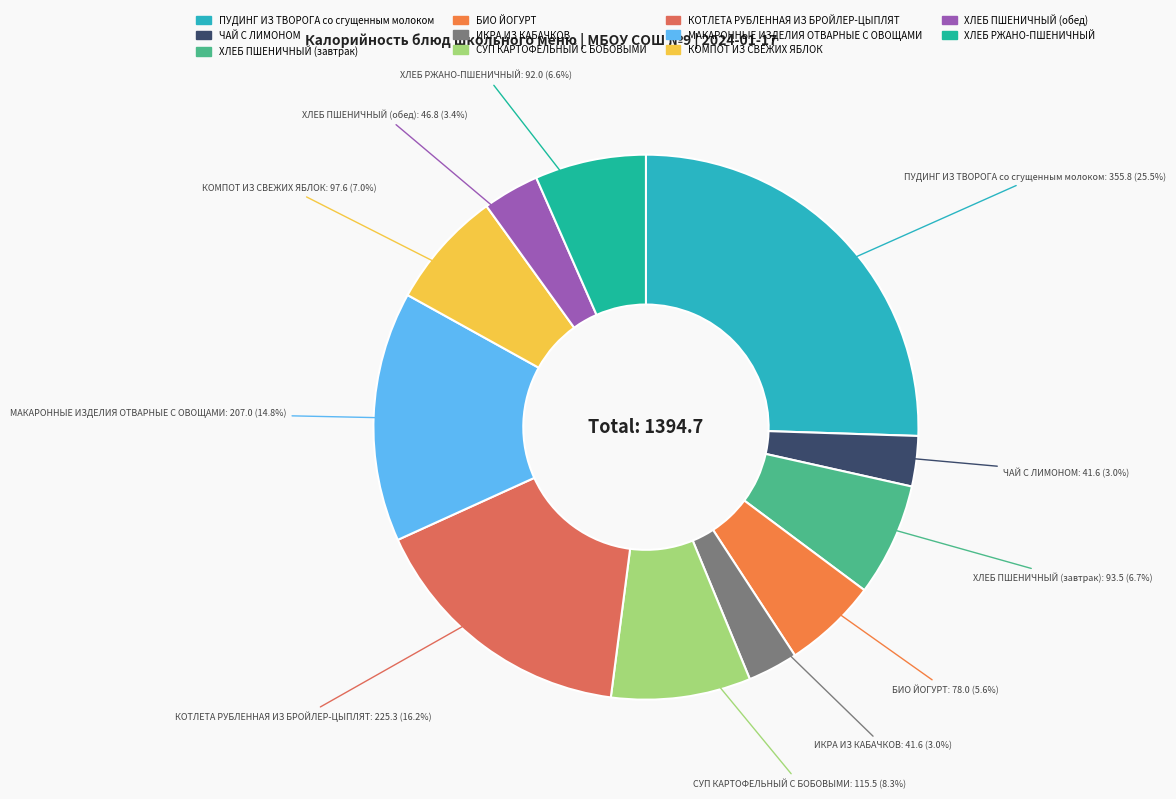

What portion of the pie excludes МАКАРОННЫЕ ИЗДЕЛИЯ ОТВАРНЫЕ С ОВОЩАМИ?

85.2%